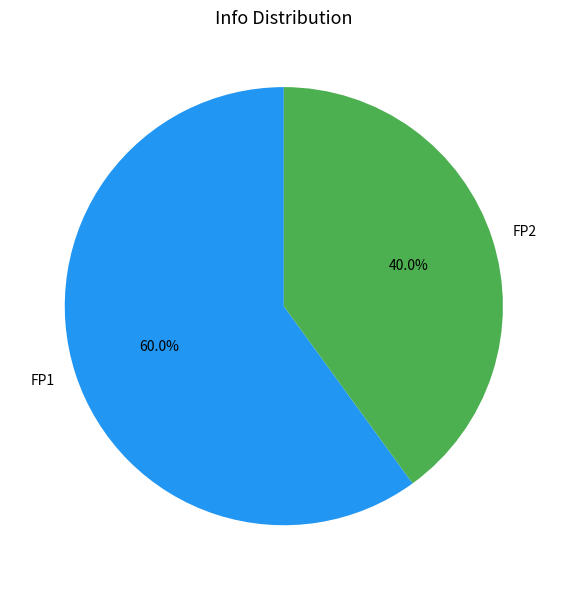

Does FP1 account for over 50% of the chart?

Yes